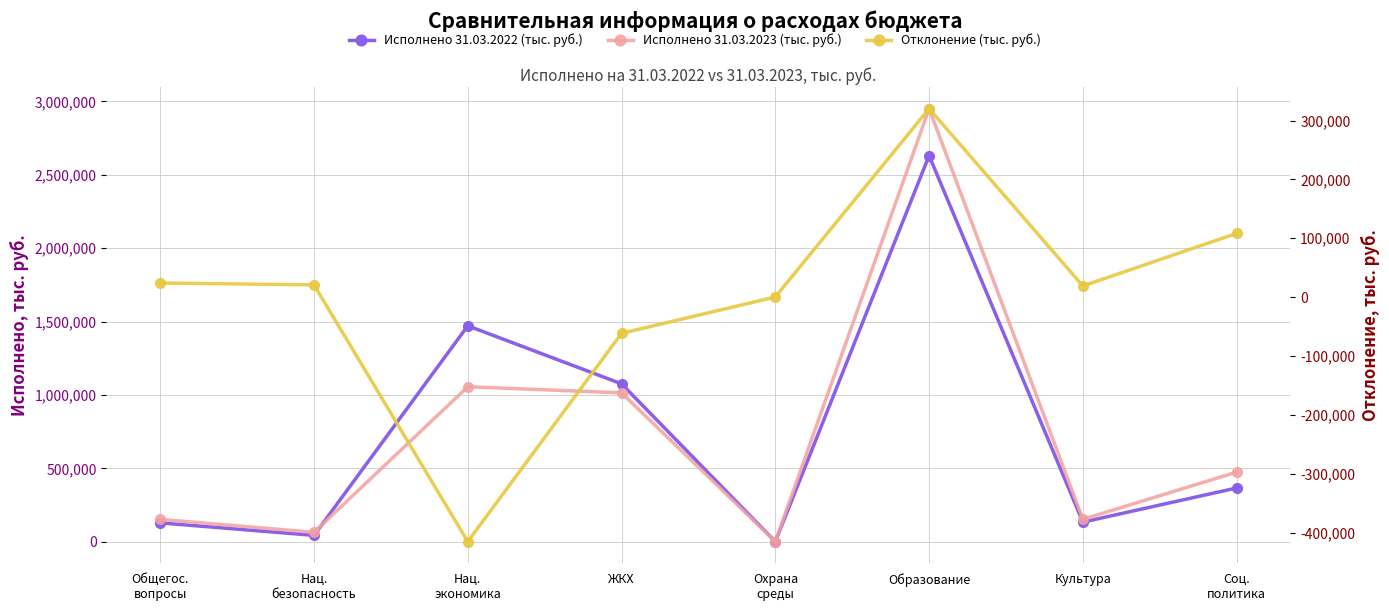

Which series ends up on top after the final intersection of Исполнено 31.03.2022 (тыс. руб.) and Исполнено 31.03.2023 (тыс. руб.)?

Исполнено 31.03.2023 (тыс. руб.)